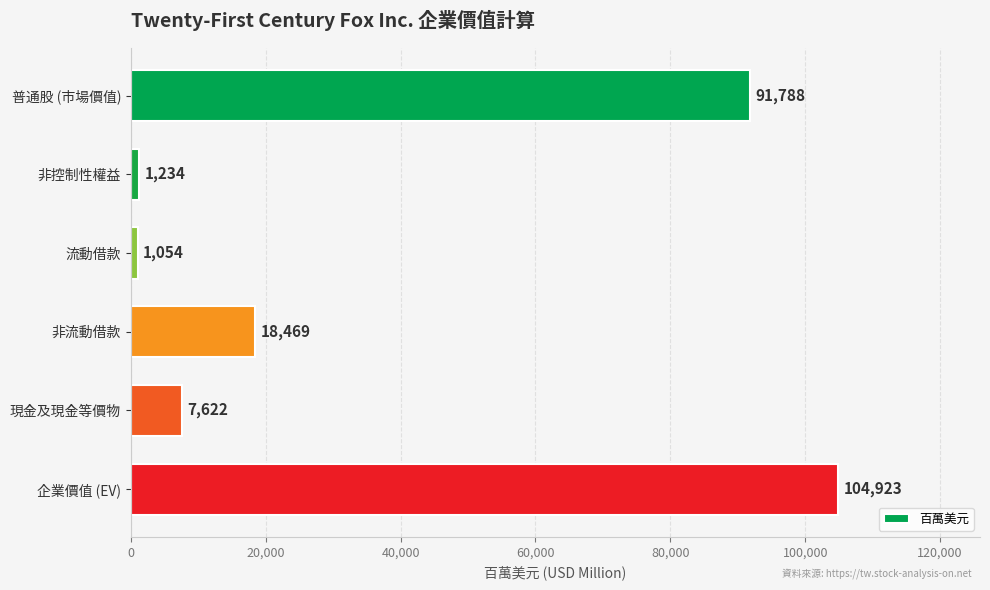

Between 流動借款 and 普通股 (市場價值), which is larger?

普通股 (市場價值)